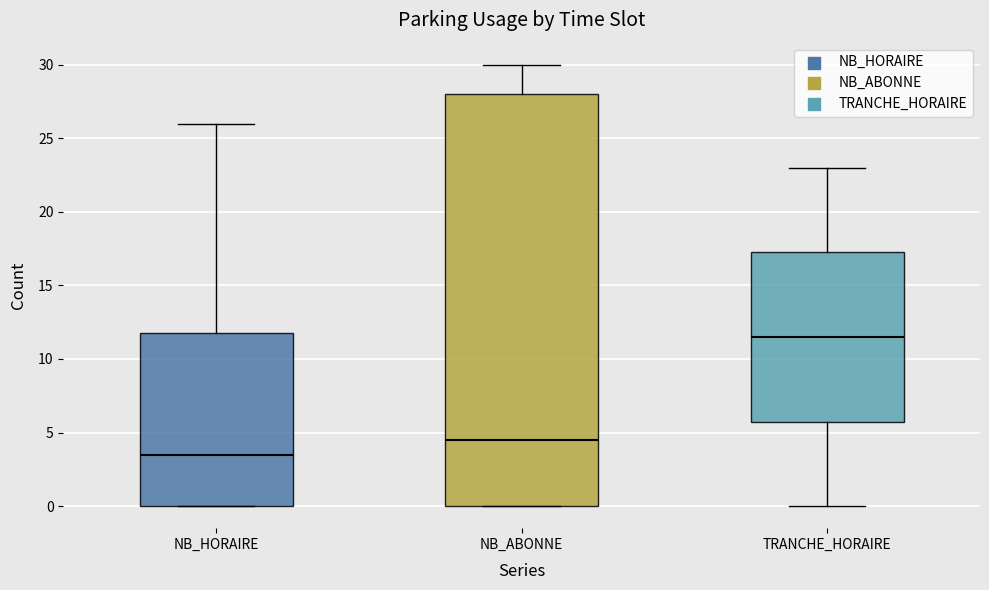

Where does the upper whisker of the box for NB_ABONNE end on the y-axis? The values are not printed on the chart, so give them approximately, as read against the axis.

30.0